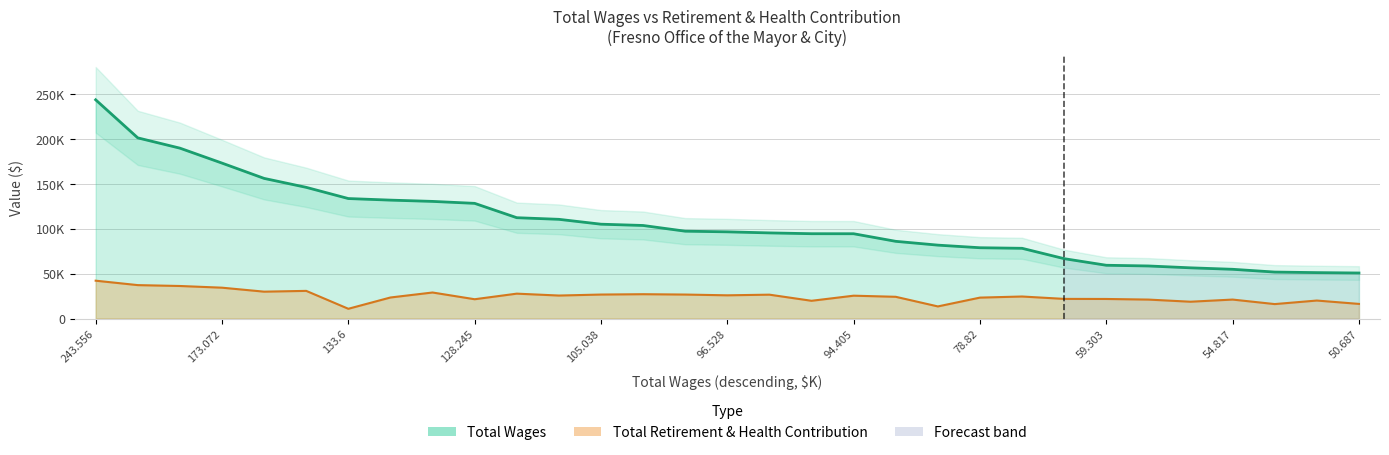

Where is Total Wages nearest to the value 147121?

Director